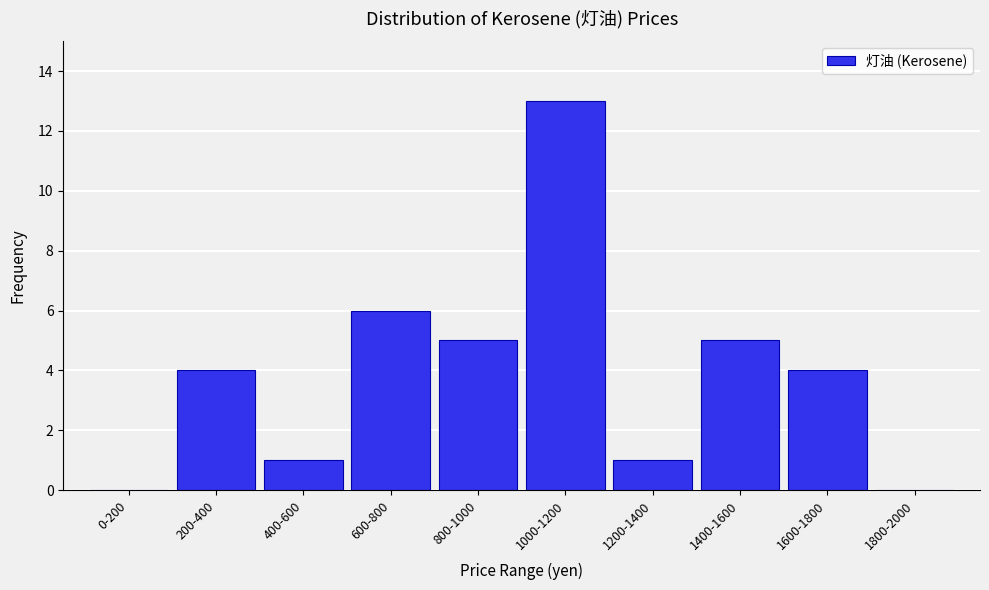

Reading left to right, what are all the values shown in this chart?

0-200=0	200-400=4	400-600=1	600-800=6	800-1000=5	1000-1200=13	1200-1400=1	1400-1600=5	1600-1800=4	1800-2000=0